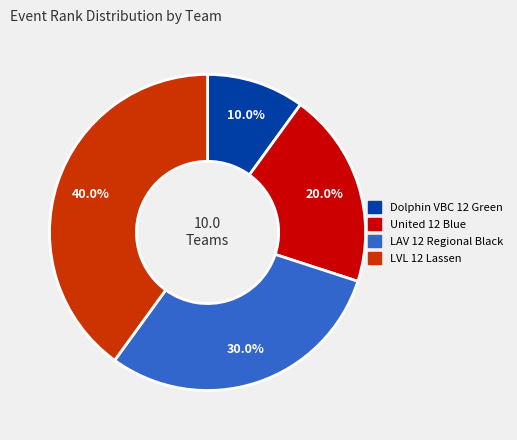

What percentage do Dolphin VBC 12 Green and LAV 12 Regional Black together represent?

40.0%